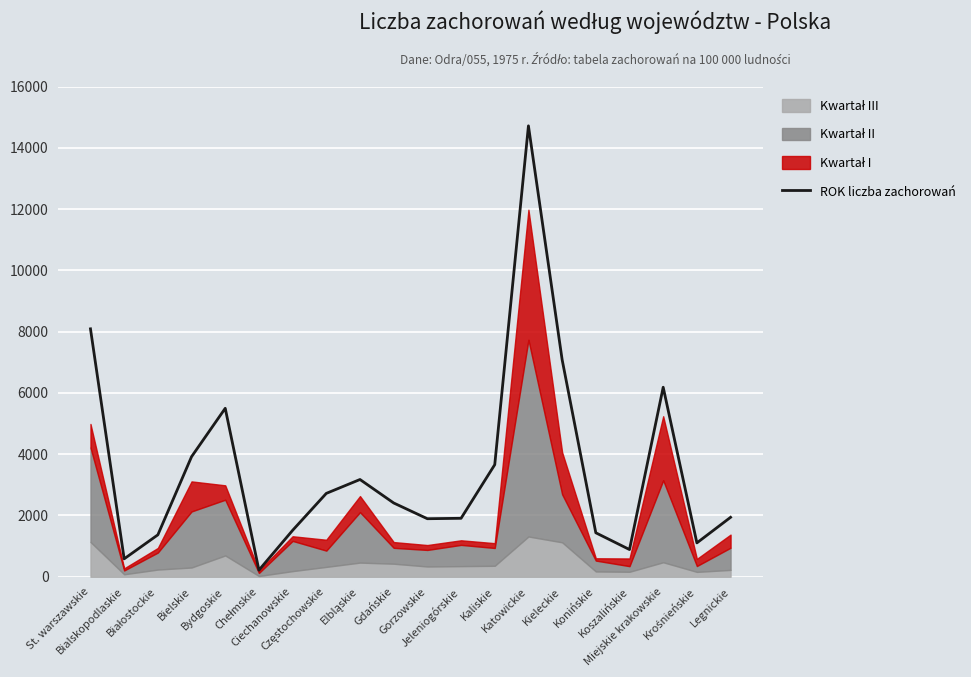

How many points are lower than both their immediate neighbors (excluding endpoints)?

5